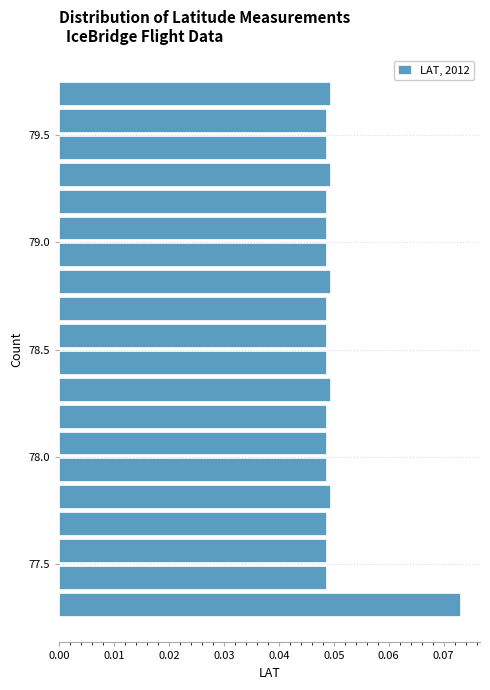

Around what value on the y-axis is the longest bar? Give the approximate position of its centre, as read against the axis.

77.30